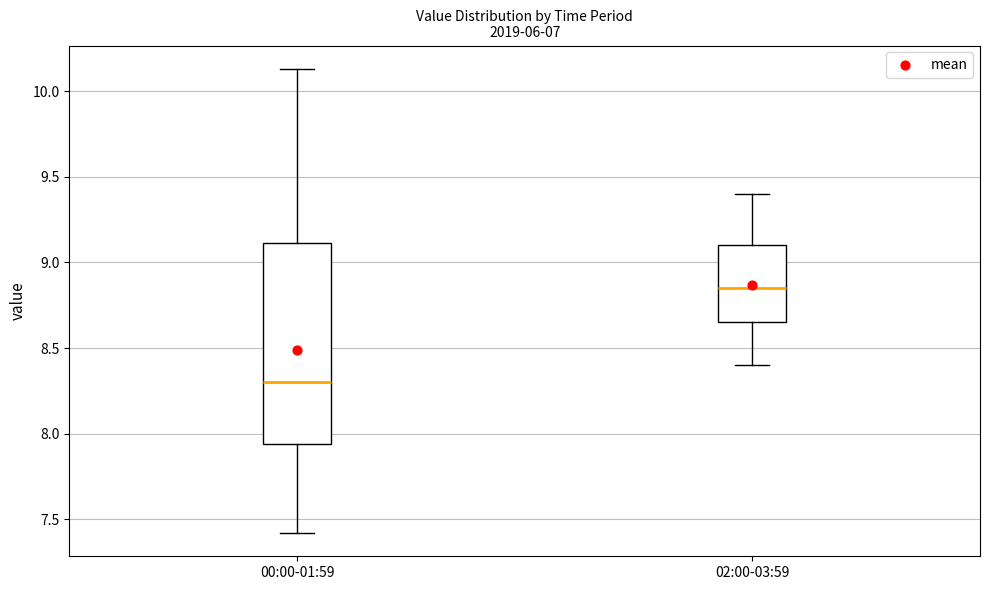

Which box is the tallest, from its lower edge to its upper edge?

00:00-01:59